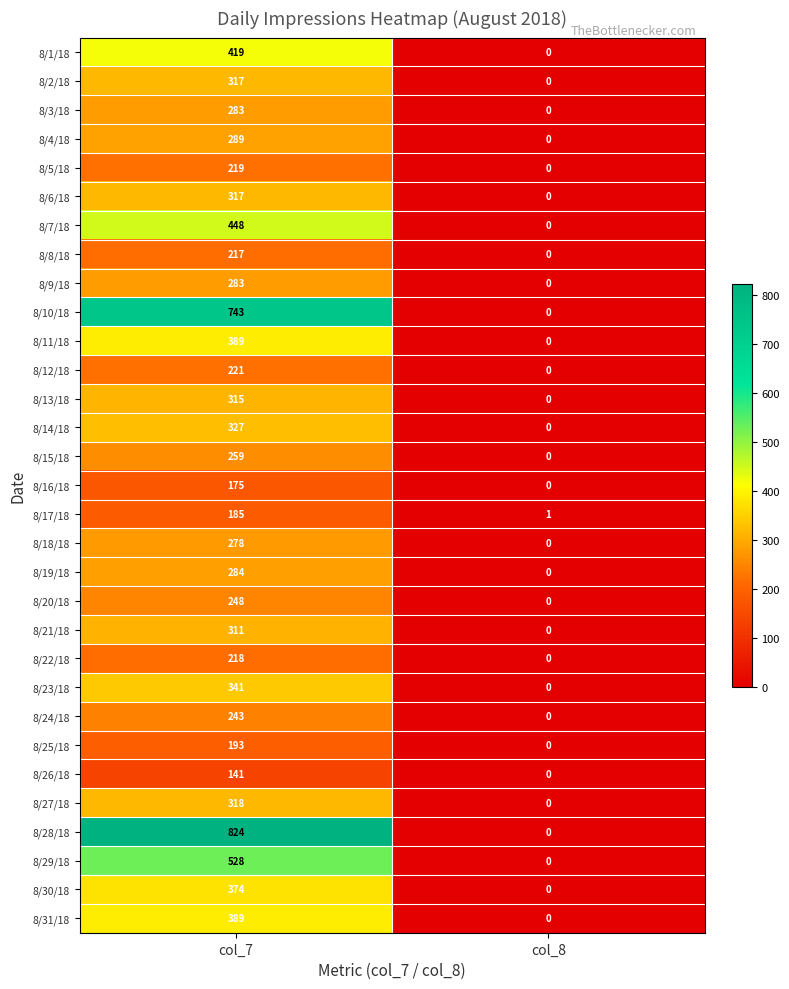

Which series has the largest total across all categories?

8/28/18